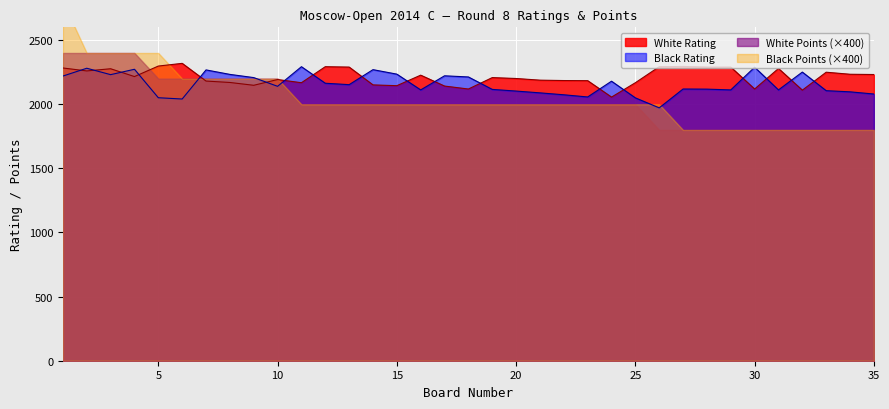

What is the difference between the White Rating values at 26 and 24?

237